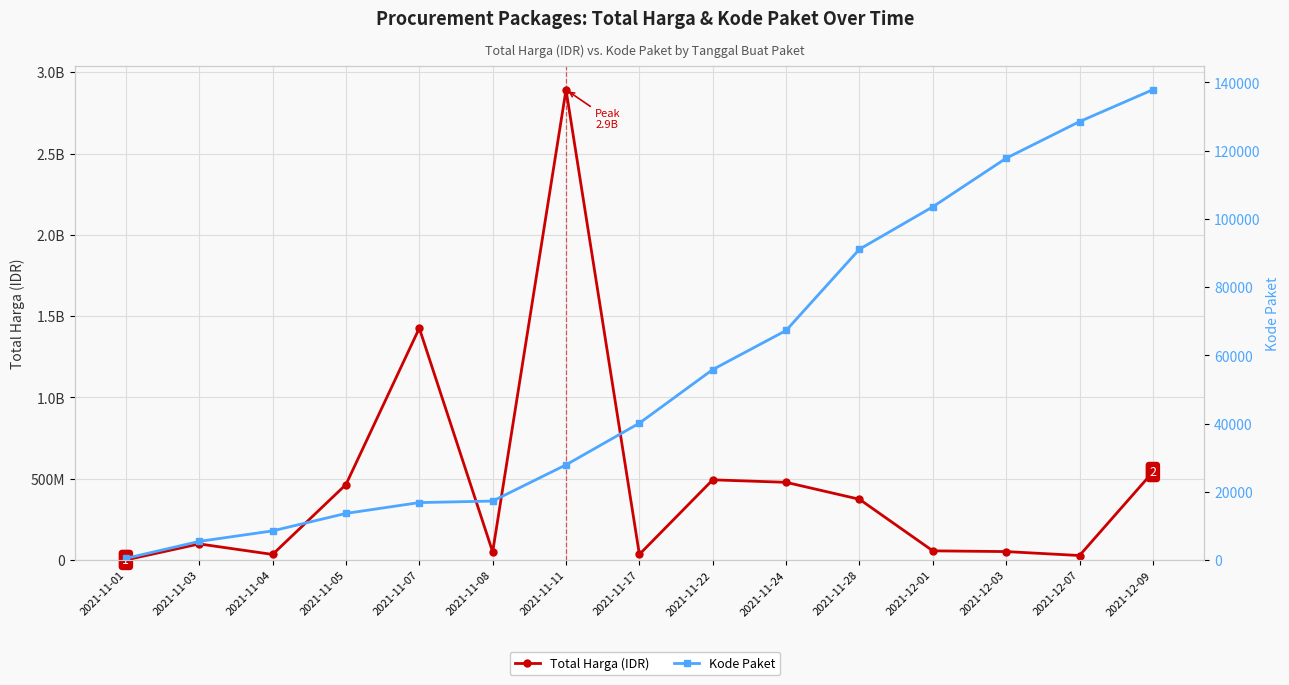

True or false: Total Harga (IDR) has a value of 51601000 at 2021-12-03.

True